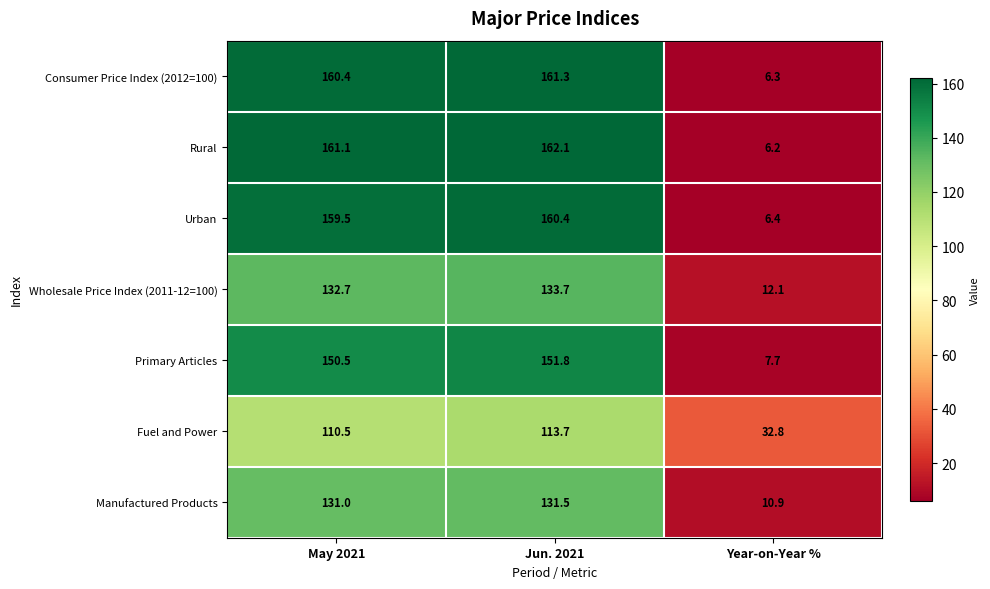

At which category is the sum across all series the highest?

Jun. 2021